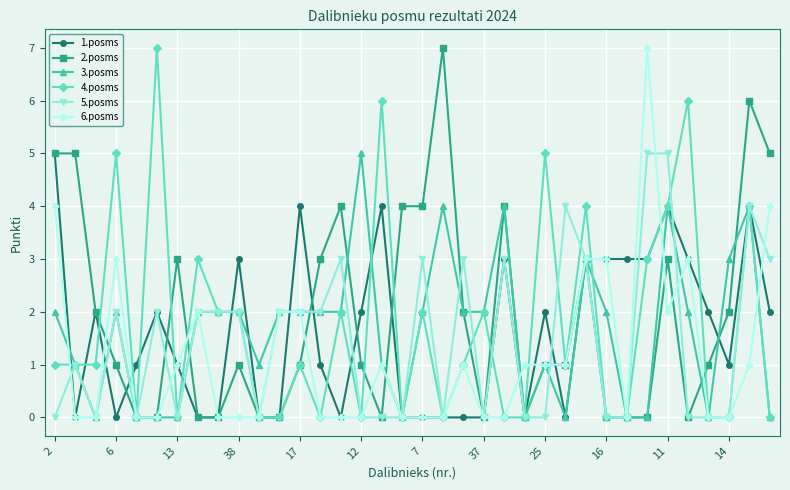

How many categories are shown in the chart?

36